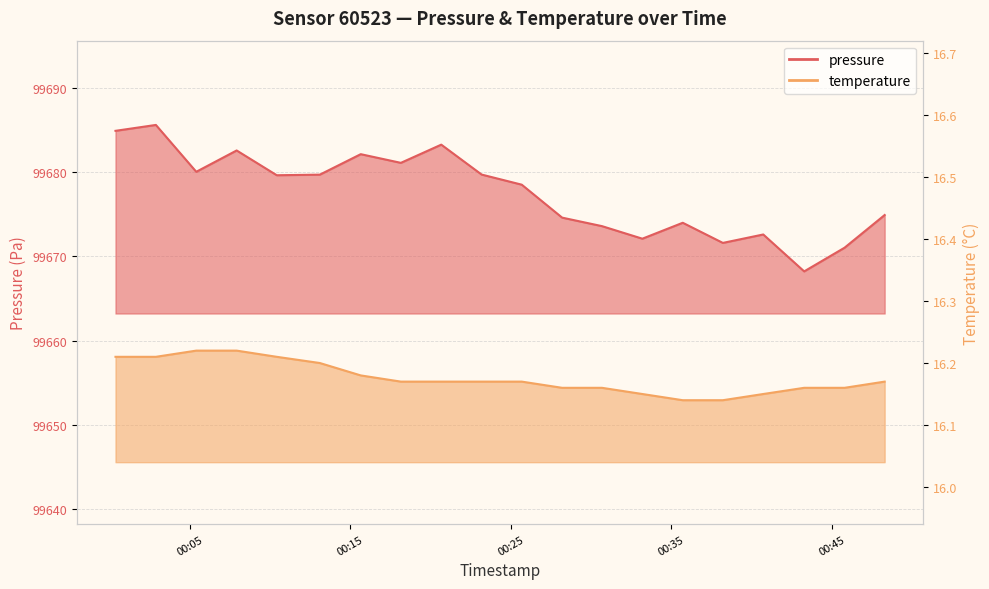

What is the label of the 11th point from the left?

2023-07-28T00:25:41